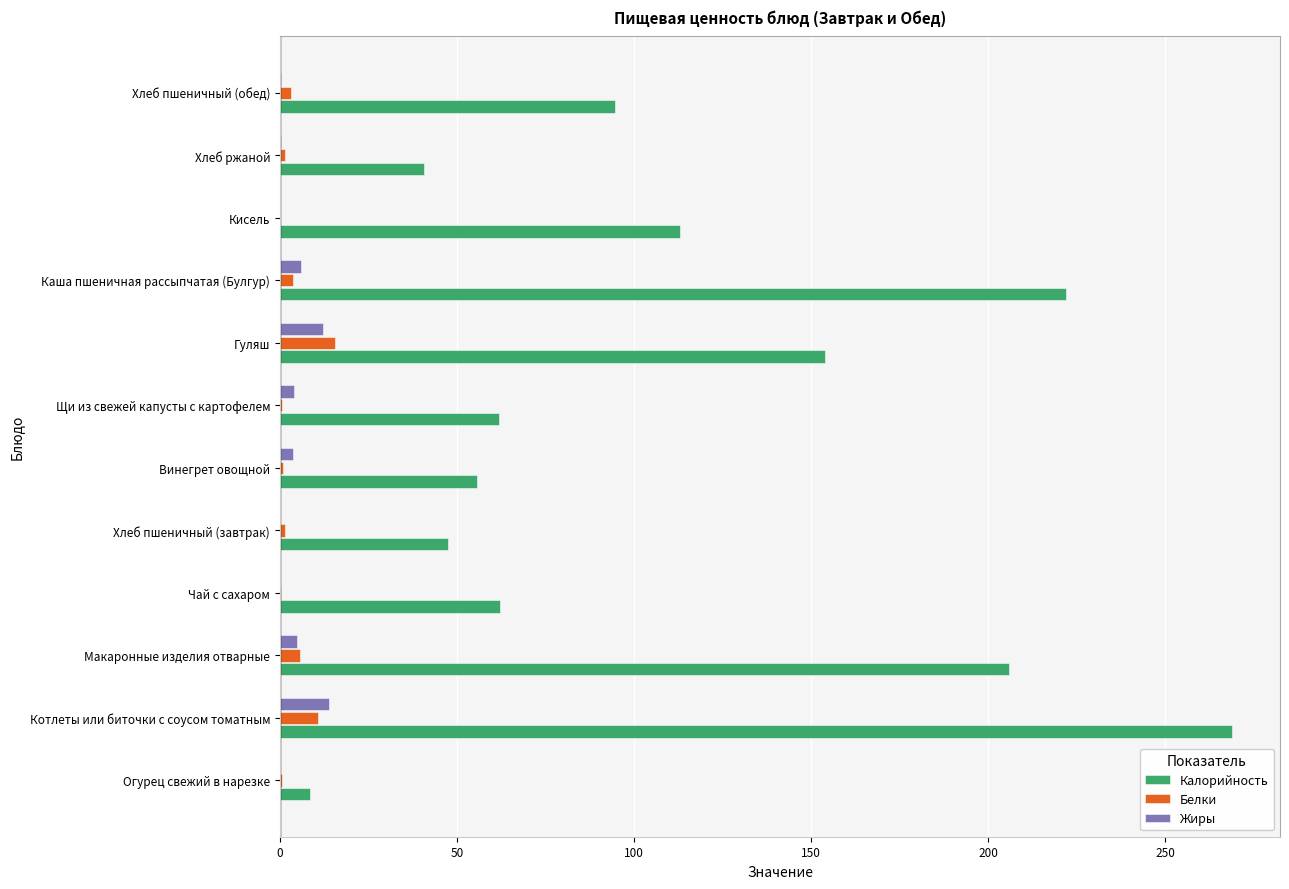

Which series changed the most between Огурец свежий в нарезке and Хлеб пшеничный (обед)?

Калорийность